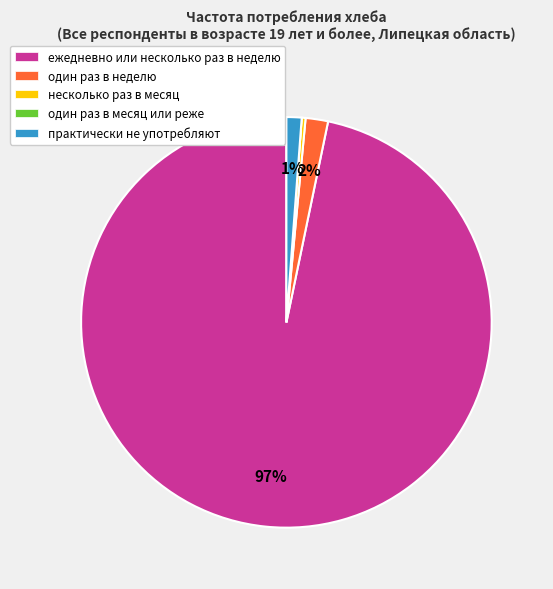

To the nearest percent, what is the average slice percentage?

20%